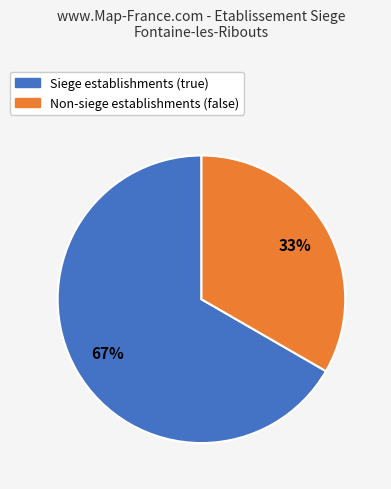

Does any single category account for the majority?

Yes